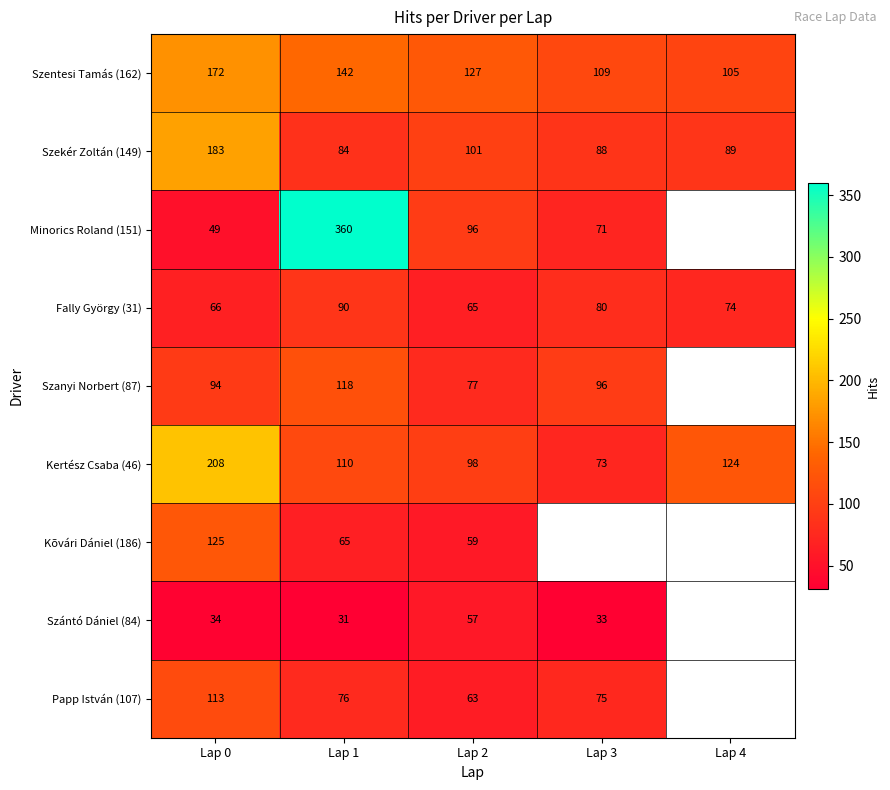

What is the average value of the Szentesi Tamás (162) series?

131